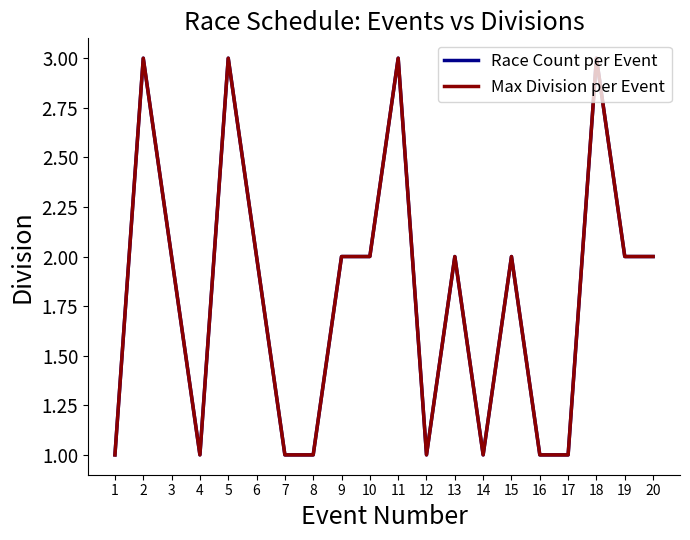

Rank the series by their maximum value, from highest to lowest.

Race Count per Event, Max Division per Event